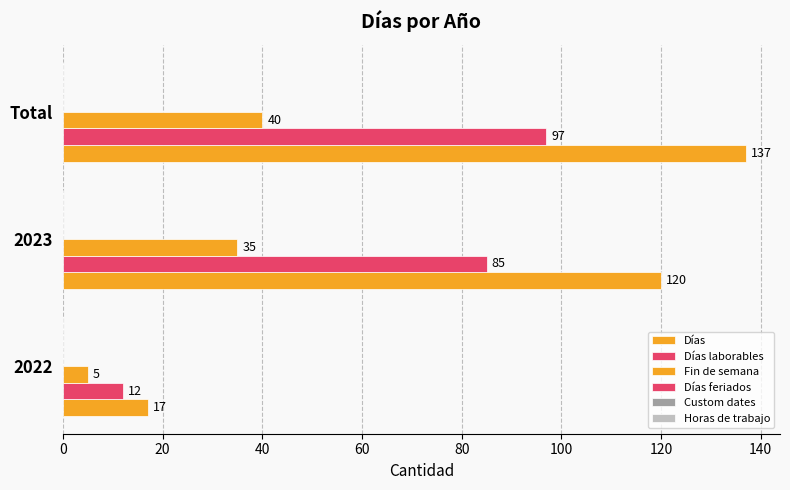

Reading right to left, what are all the values shown in this chart?

Días: 137.0	120.0	17.0
Días laborables: 97.0	85.0	12.0
Fin de semana: 40.0	35.0	5.0
Días feriados: 0.1	0.1	0.1
Custom dates: 0.1	0.1	0.1
Horas de trabajo: 0.1	0.1	0.1